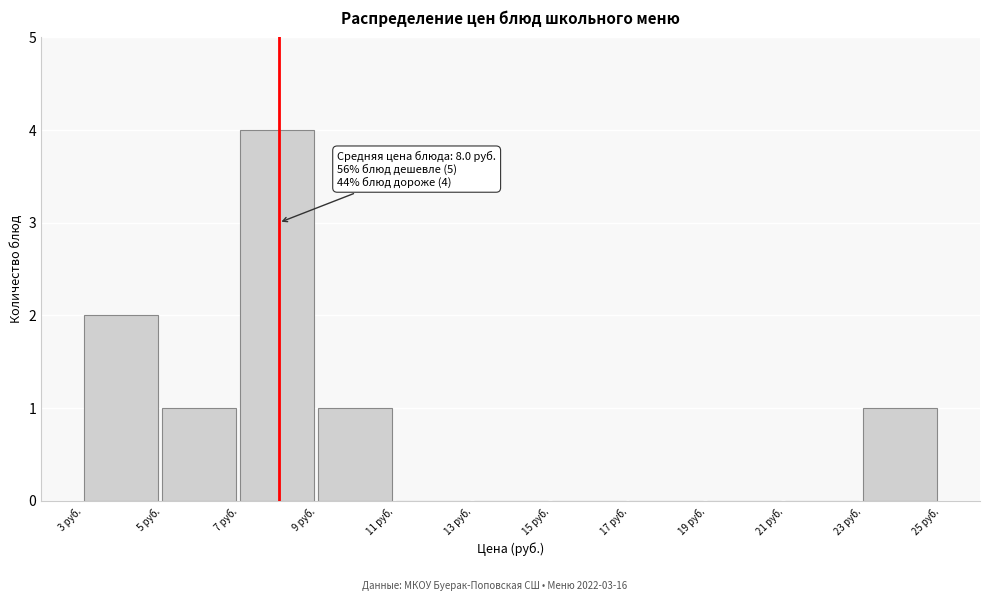

Over which range of the x-axis is the bar tallest?

7 to 9